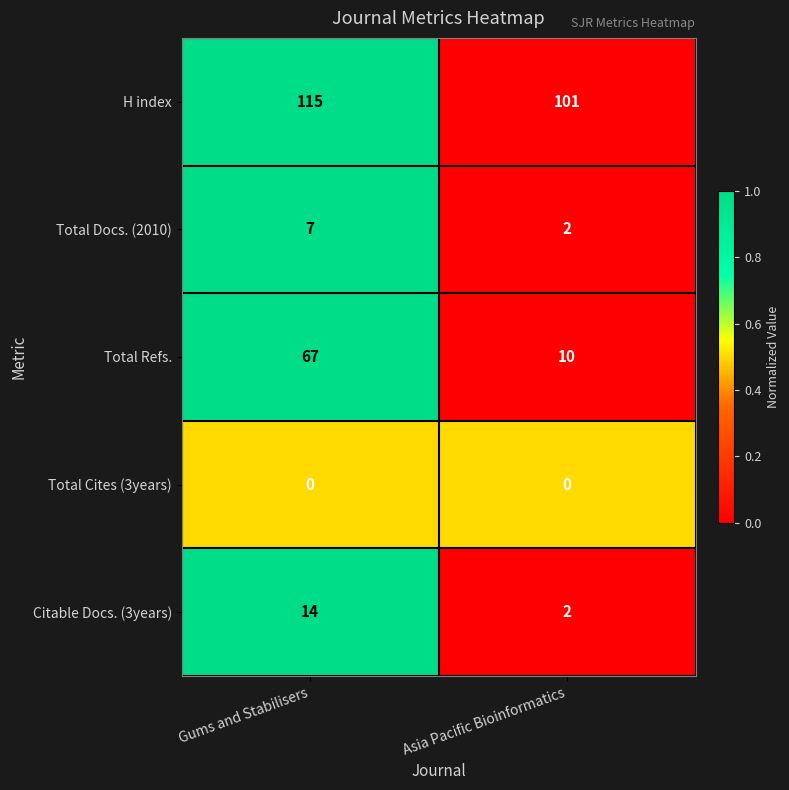

At how many categories does at least one series exceed 0?

2